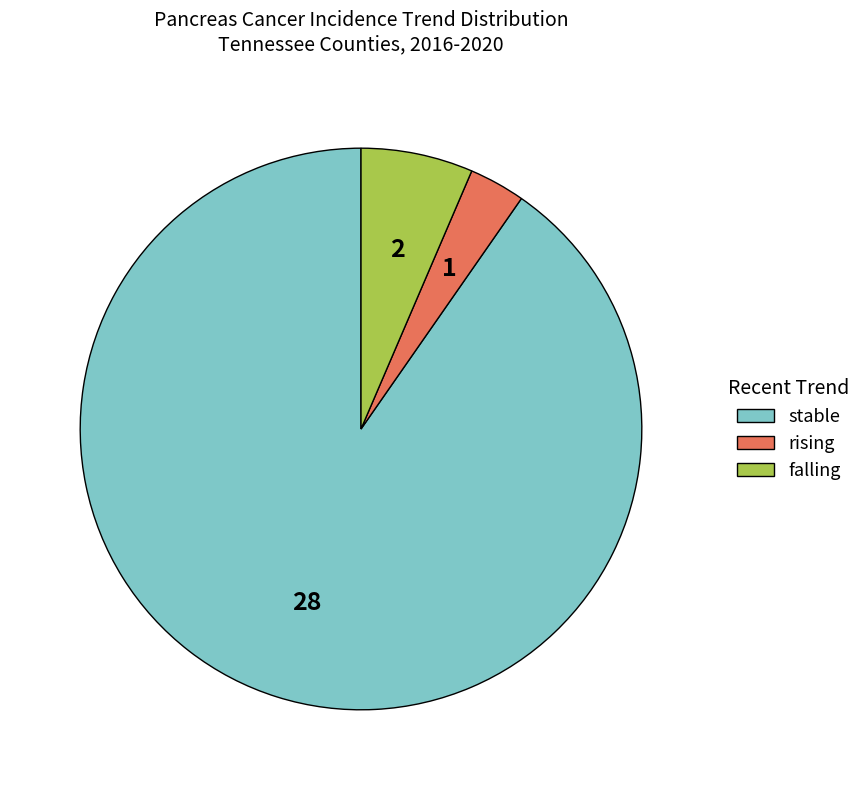

Is falling the majority of the pie?

No